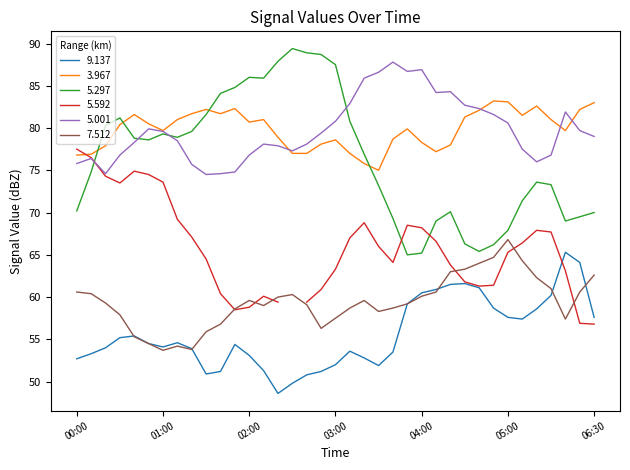

At which category does 5.592 reach its first local peak?

2010/09/11 00:40